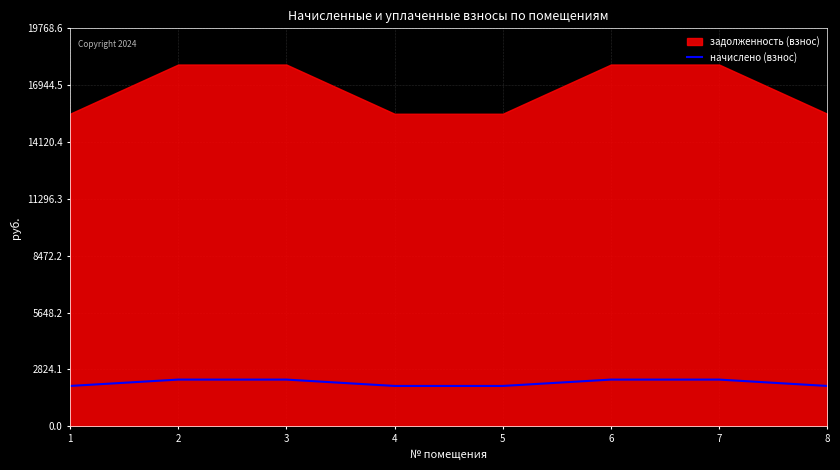

True or false: the data shows 986.7 at 4.

False